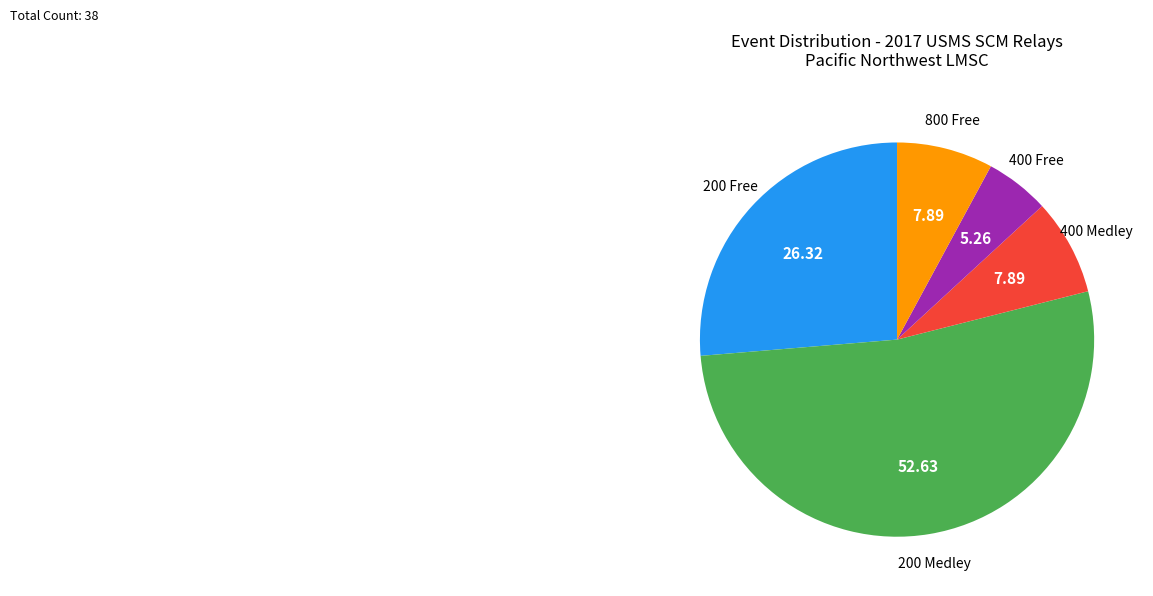

Does any single category account for the majority?

Yes